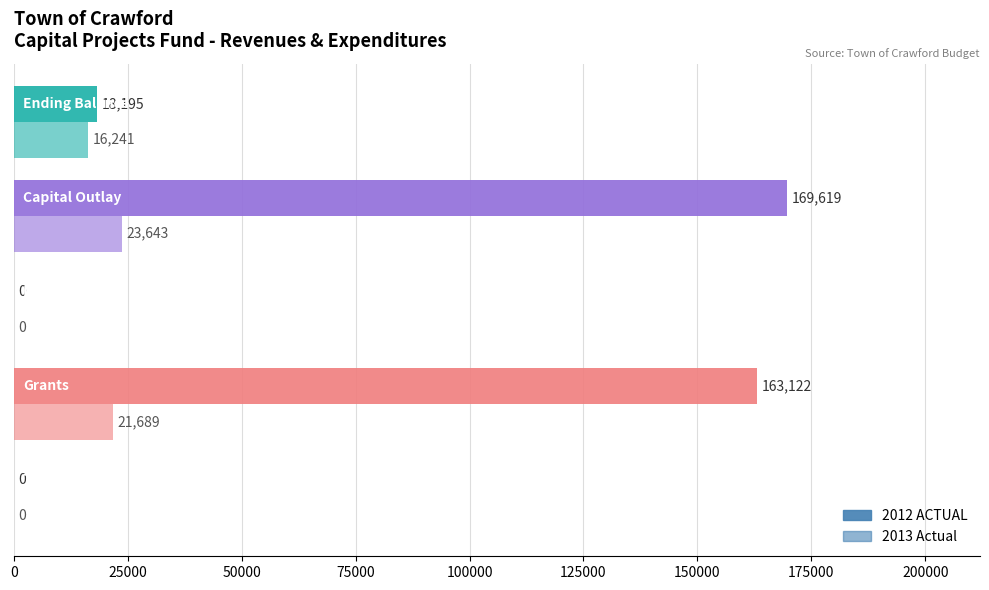

How many categories are shown in the chart?

5